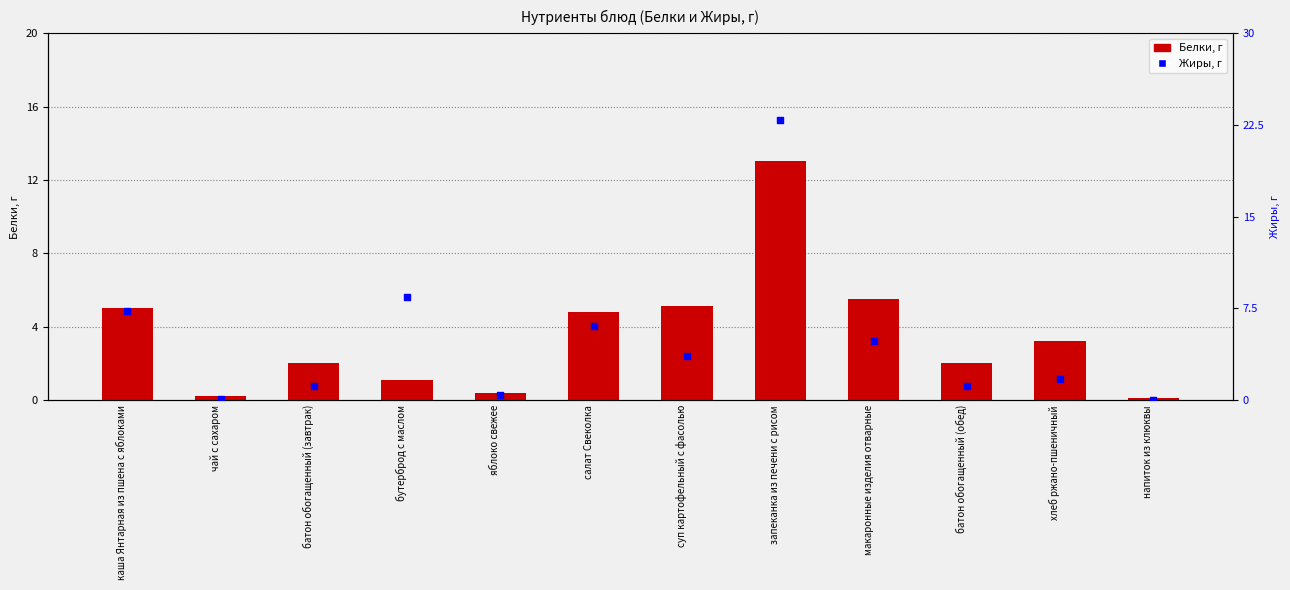

What is the total value across all series at чай с сахаром?

0.3